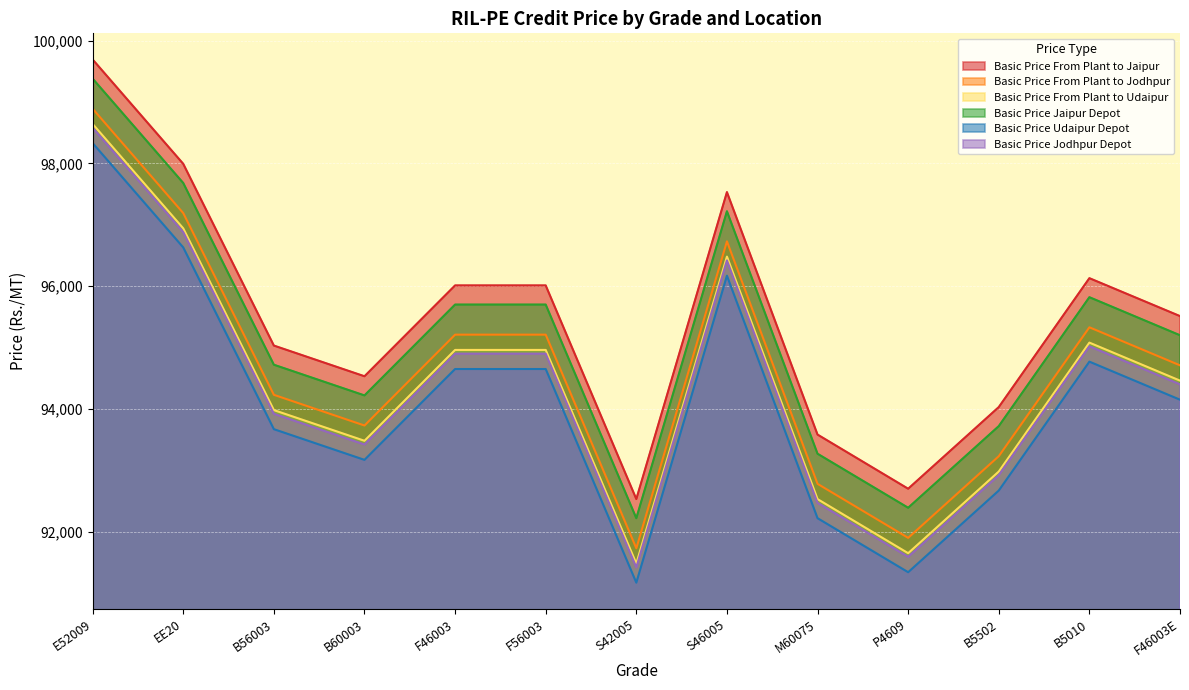

At which category does Basic Price Jodhpur Depot reach its first local peak?

S46005